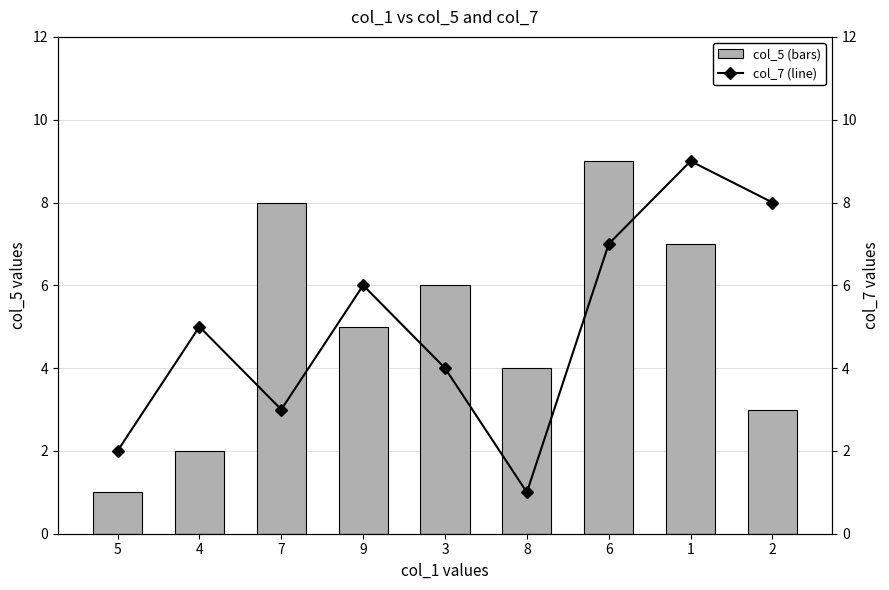

At which label does col_7 (line) reach its peak?

1